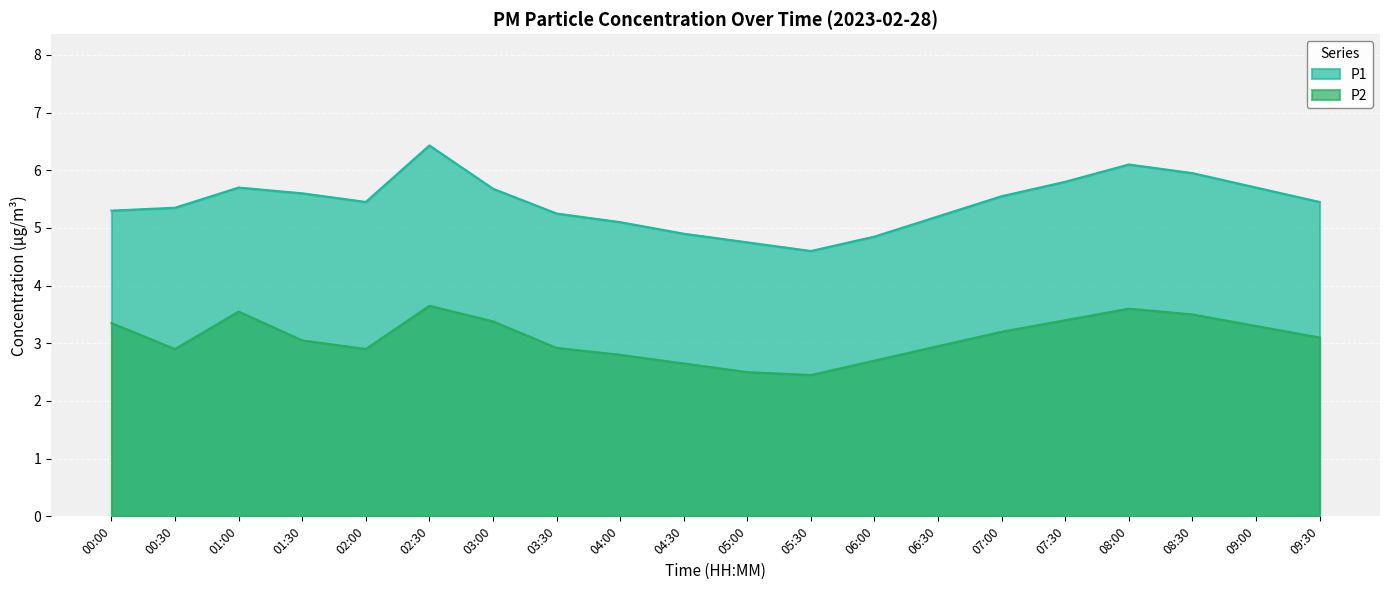

True or false: P2 and P1 intersect in this chart.

False